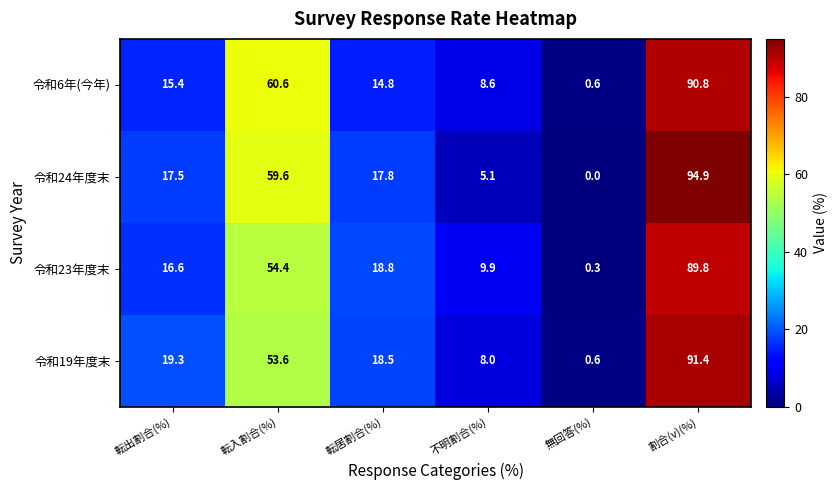

Which series has the largest range (max minus min)?

令和24年度末